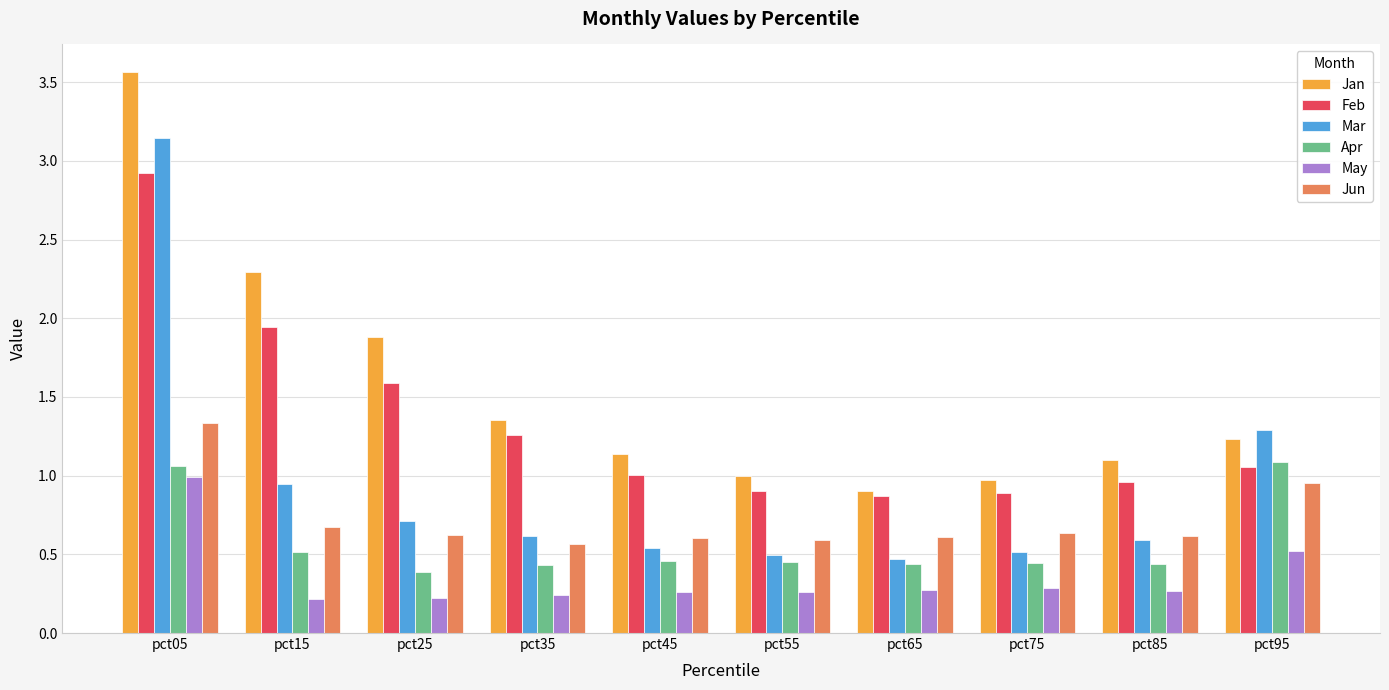

Which series has the widest spread of values?

Mar